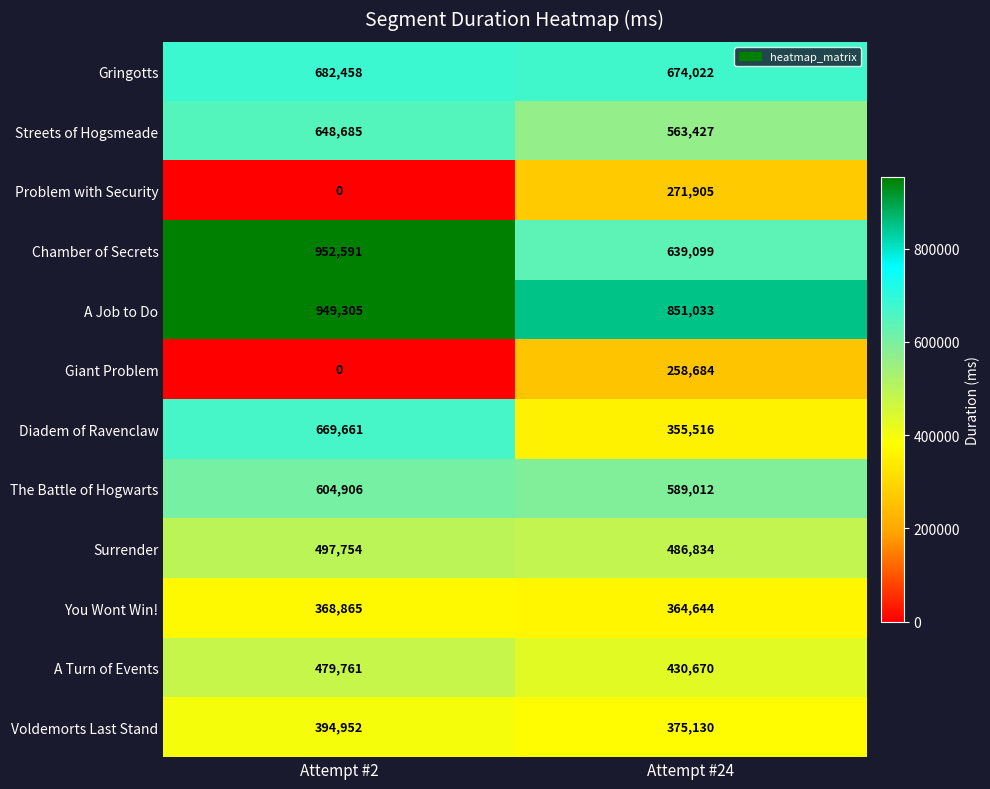

Read the Voldemorts Last Stand value at Attempt #24.

375130